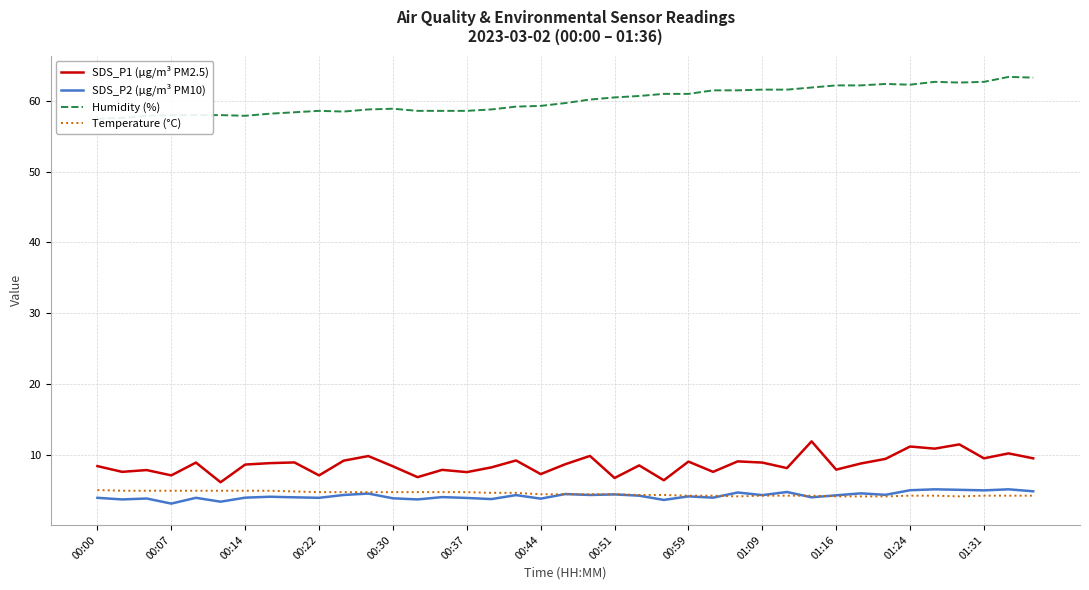

Read the SDS_P2 (µg/m³ PM10) value at 31.

4.5